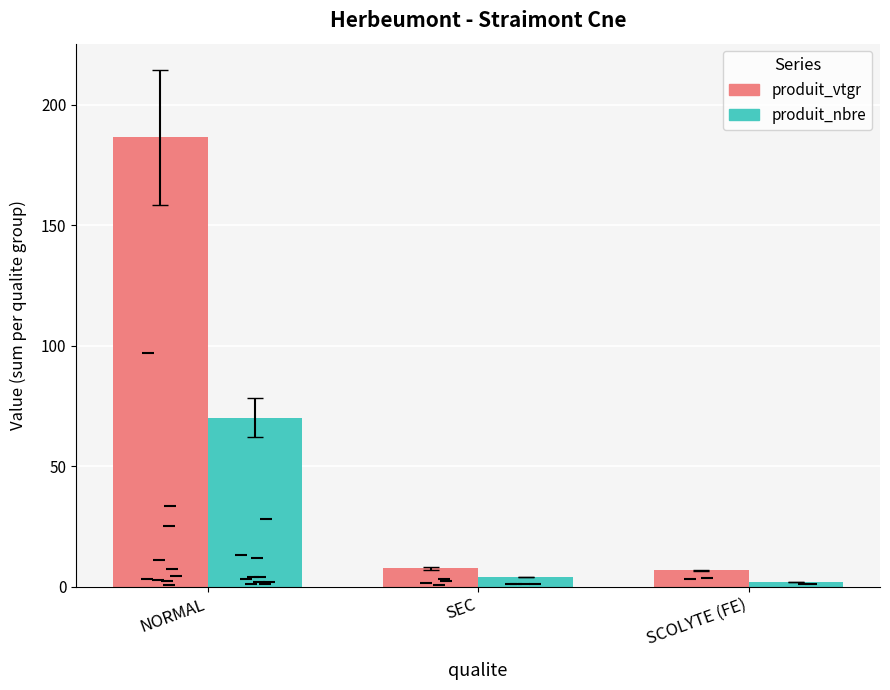

List the series in order of their overall mean, lowest first.

produit_nbre, produit_vtgr